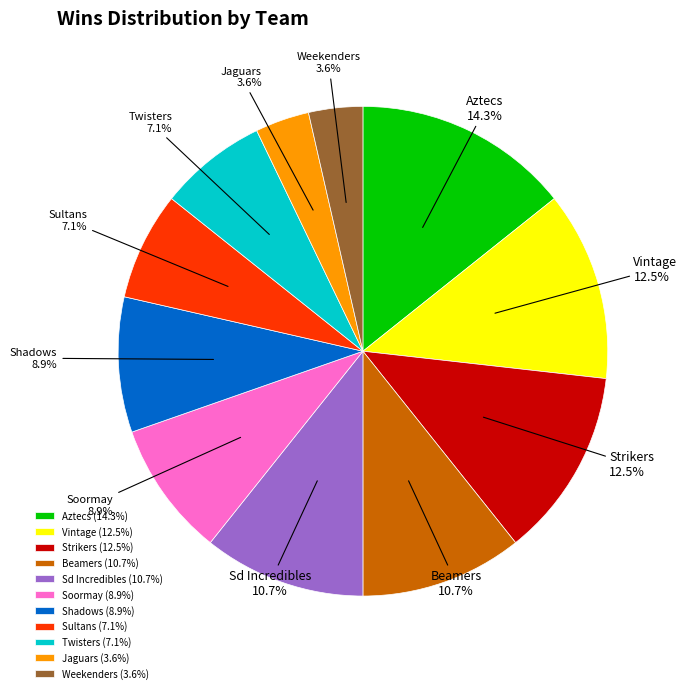

Is there any slice that represents more than half of the pie?

No